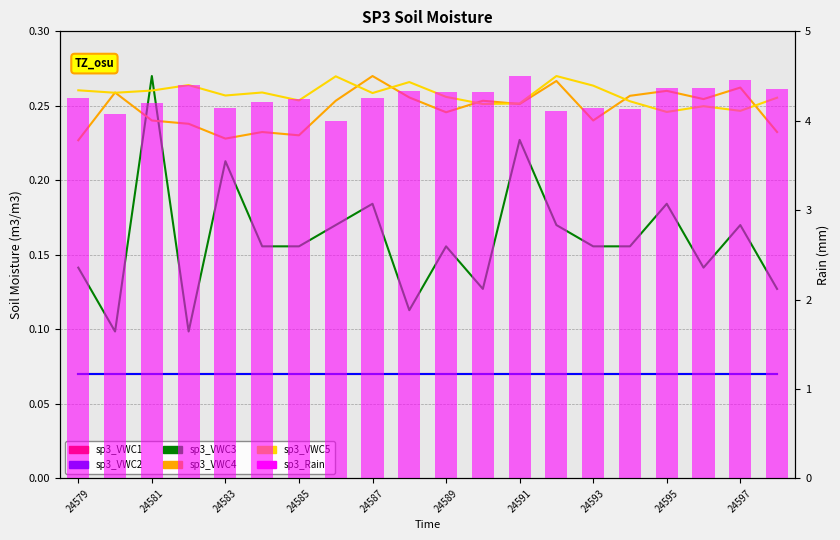

What is the difference between the second highest and minimum values in the sp3_VWC3 series?

0.1